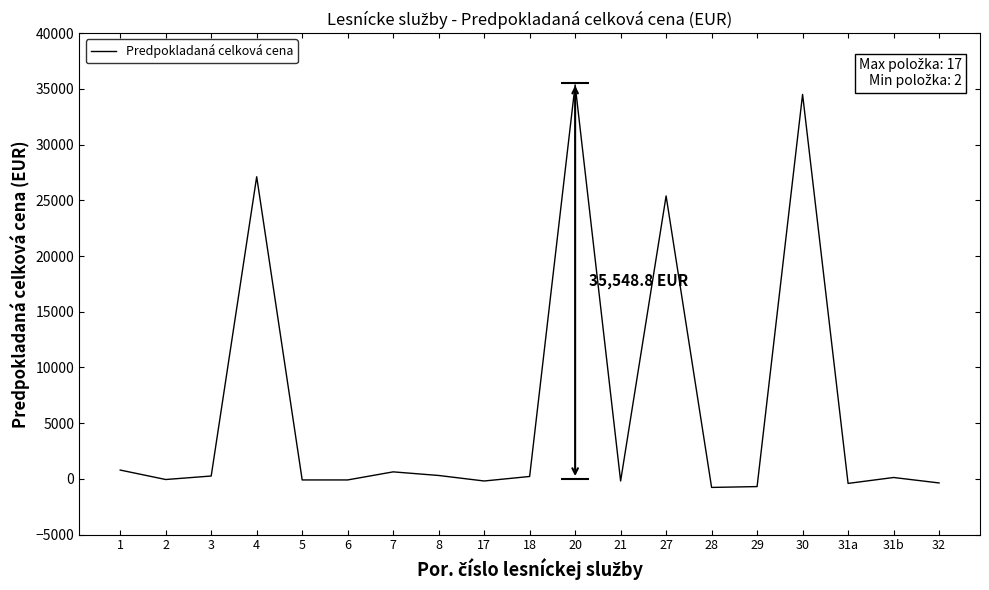

How many values exceed 125?

10